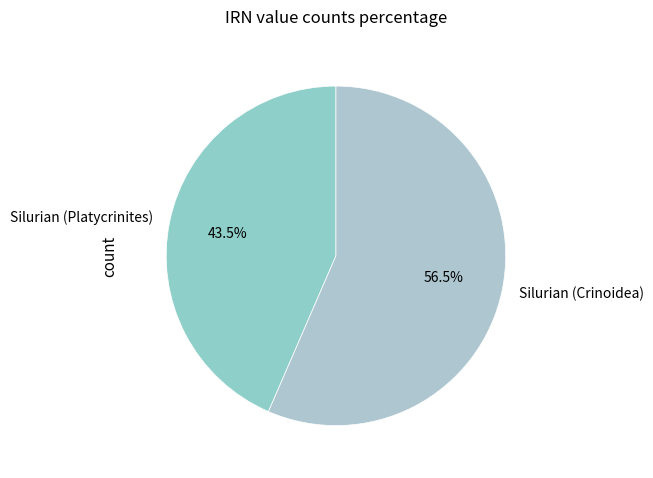

How many slices are in this pie chart?

2